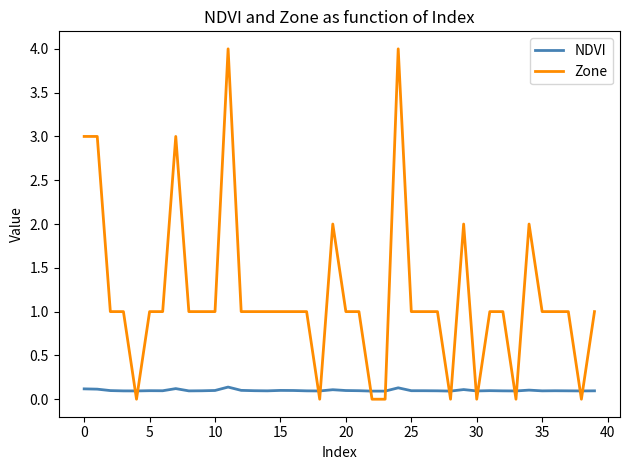

Which series has the largest total across all categories?

Zone